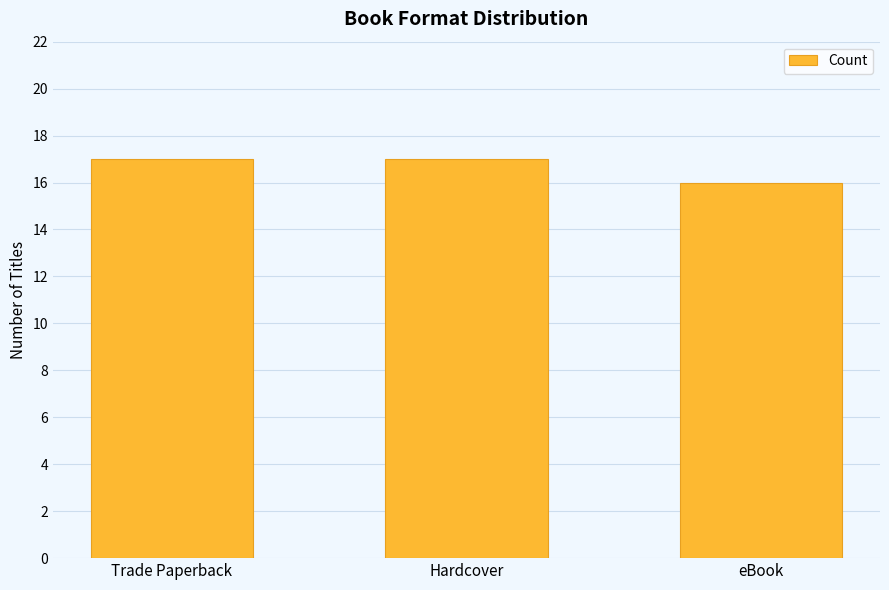

What position from the left is Trade Paperback?

1